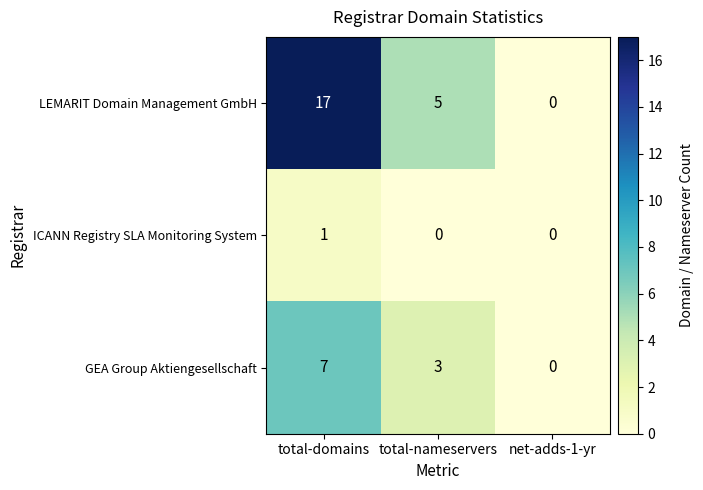

What is the sum of the LEMARIT Domain Management GmbH values at net-adds-1-yr and total-nameservers?

5